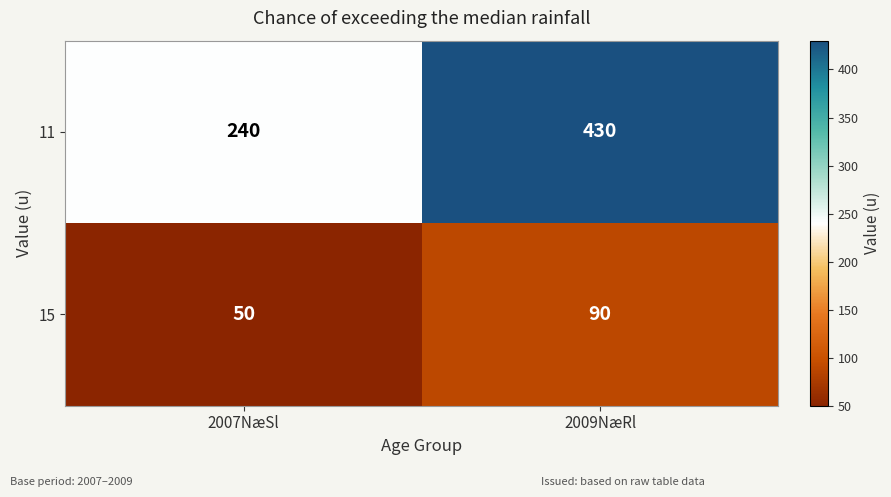

What is the difference between the maximum and minimum values in the 15 series?

40